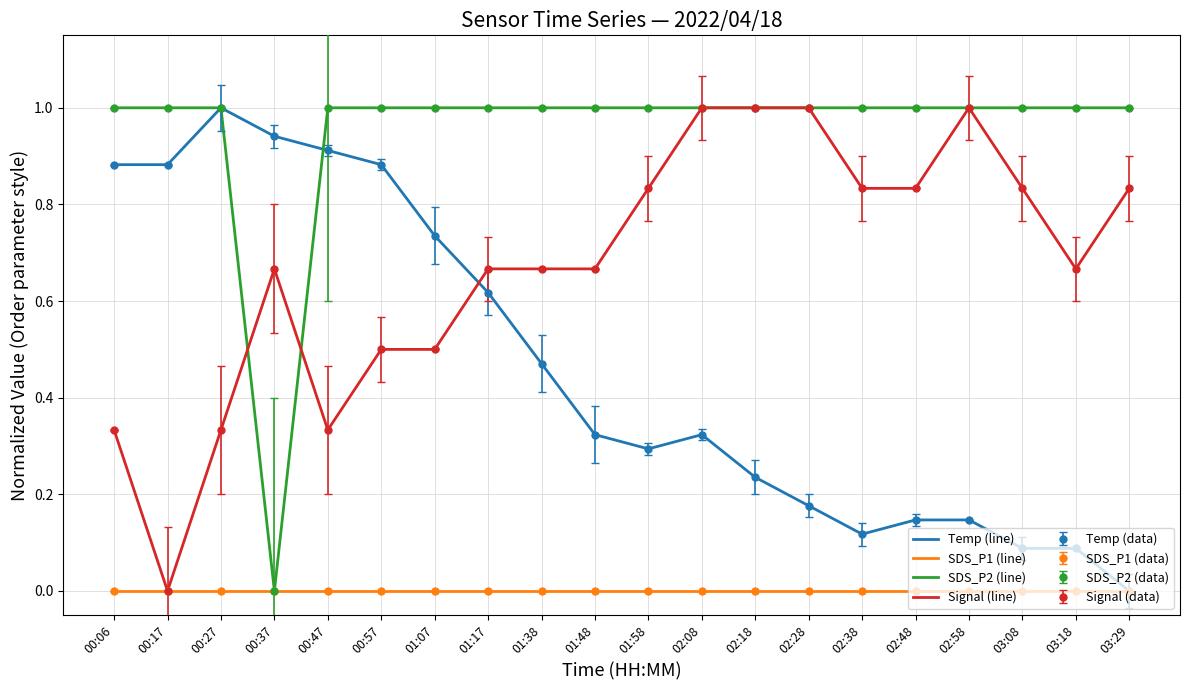

What position from the left is 00:37?

4